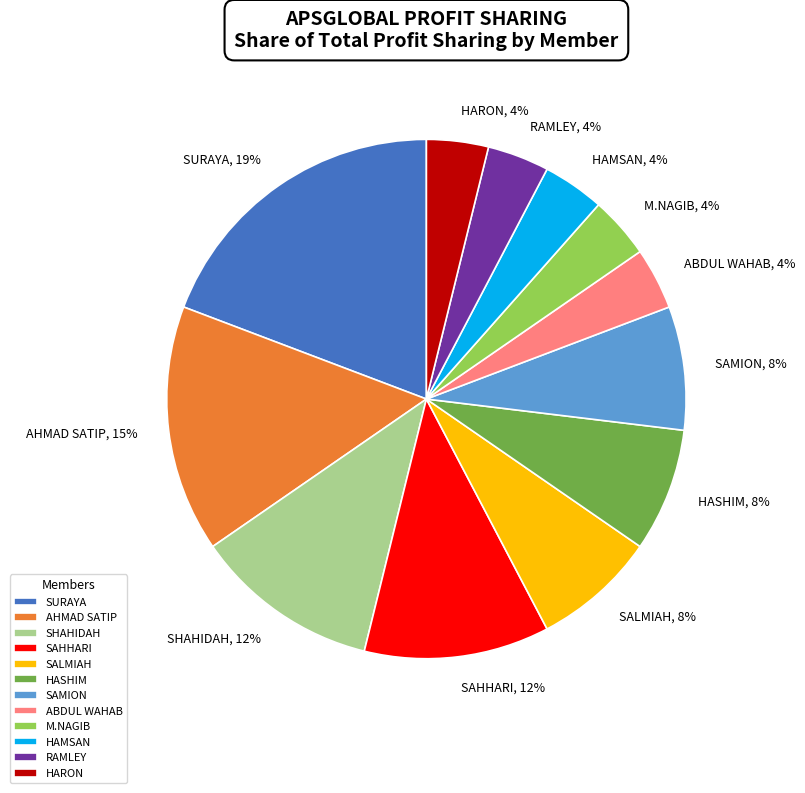

What is the largest slice in the pie chart?

SURAYA